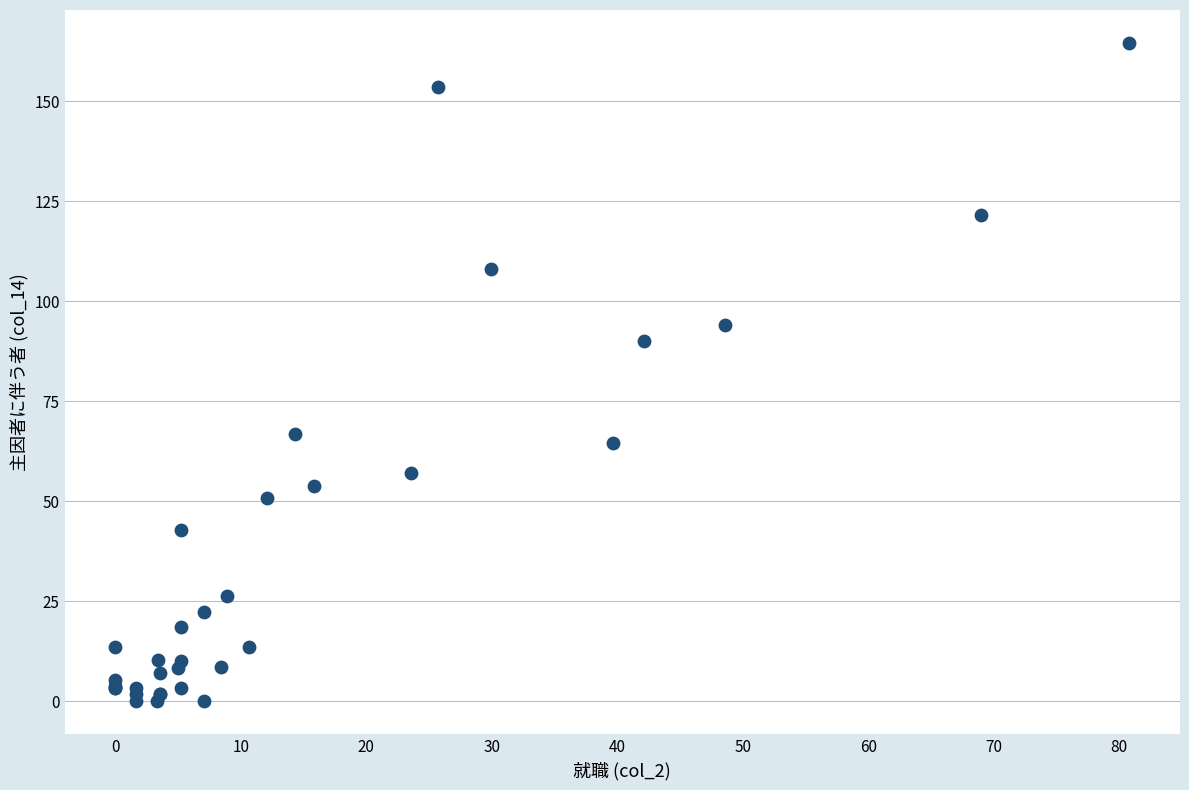

What Y value in the scatter plot is closest to 82?

90.0